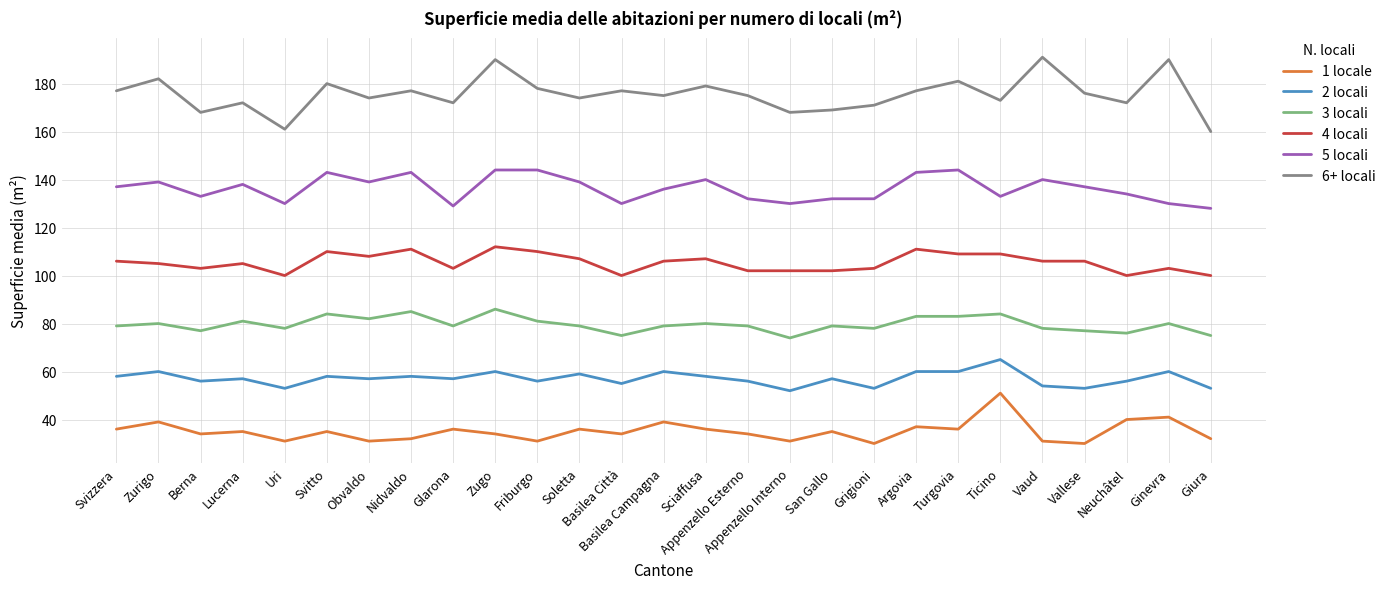

What are all the series names shown in the legend?

1 locale, 2 locali, 3 locali, 4 locali, 5 locali, 6+ locali